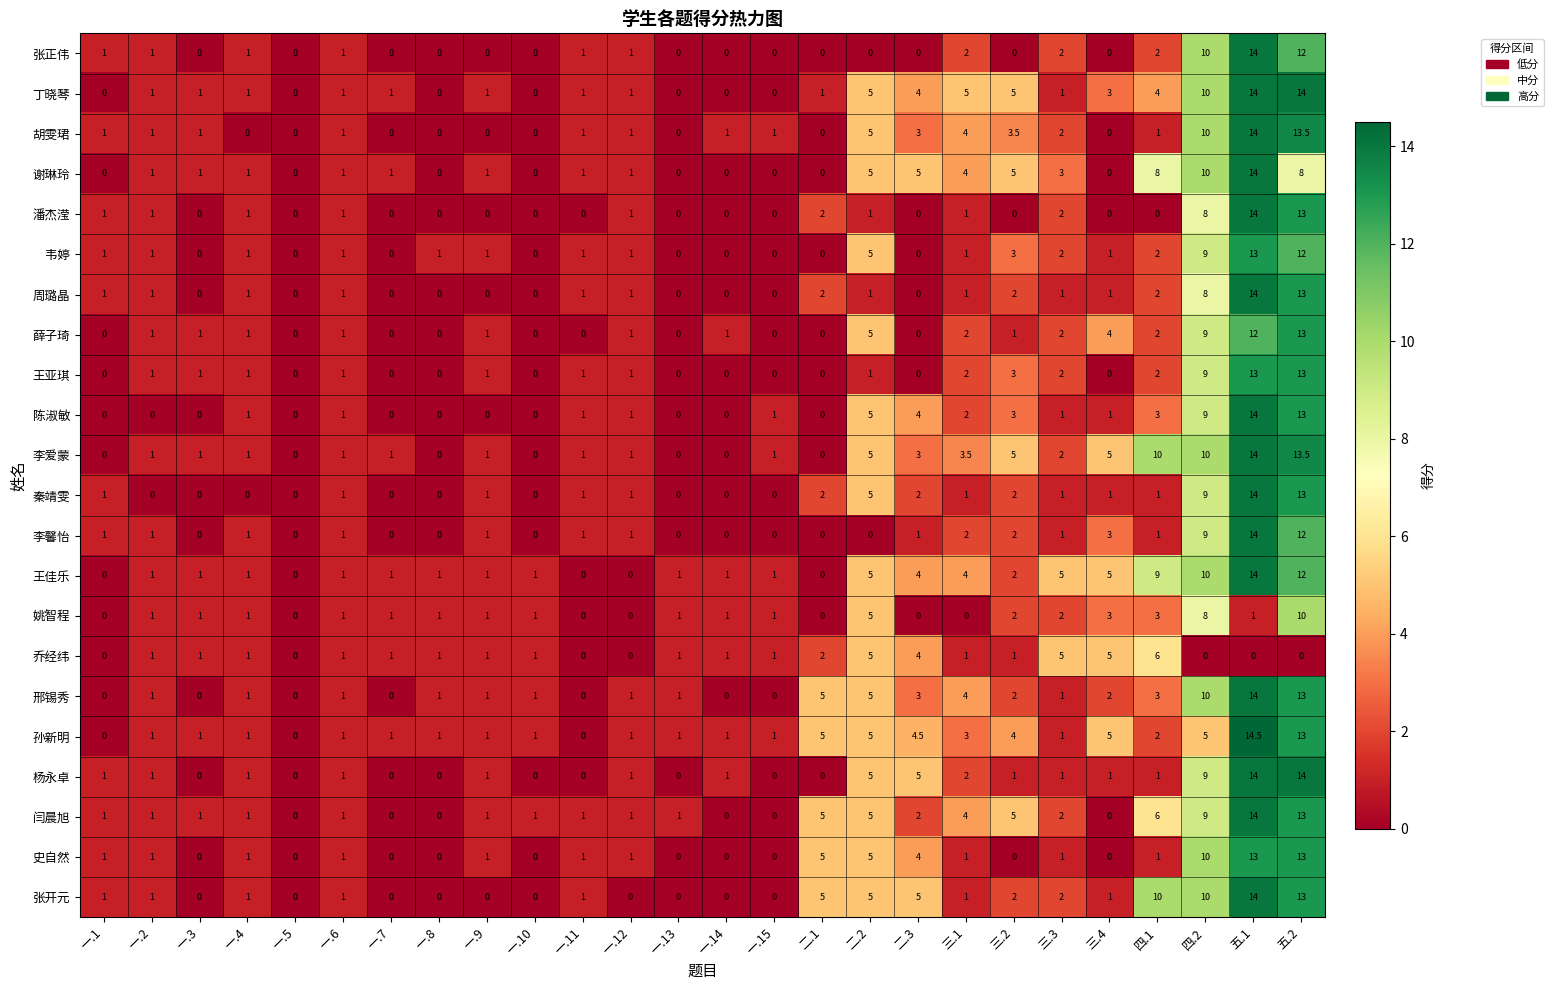

Read the 闫晨旭 value at 一.4.

1.0